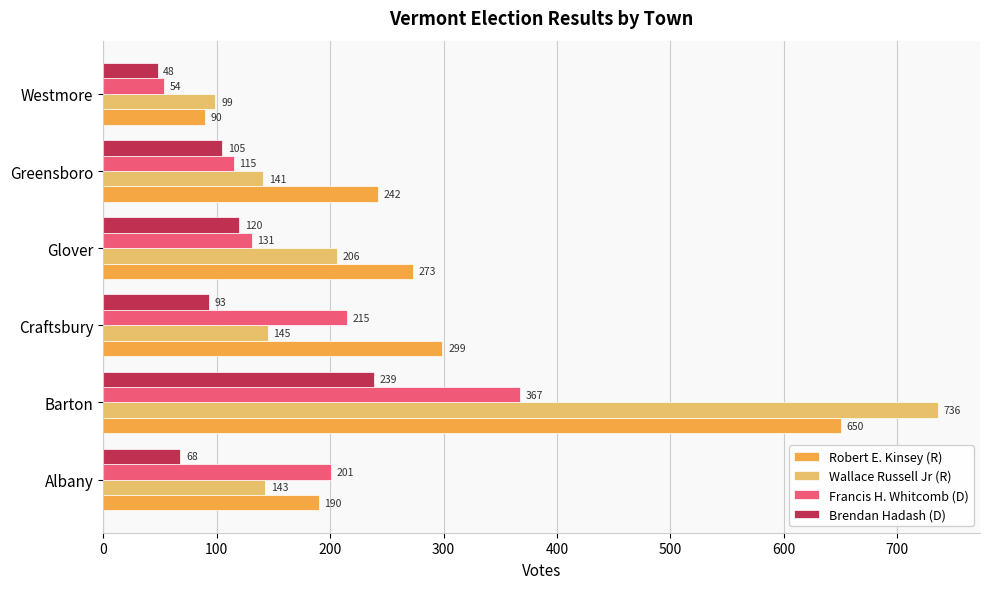

What is the difference between the second highest and minimum values in the Brendan Hadash (D) series?

72